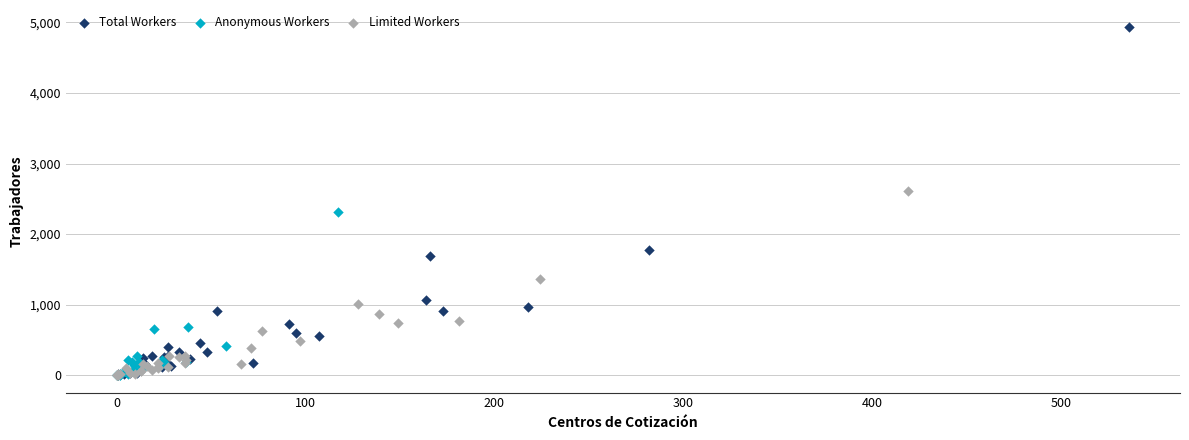

Which series contains the highest Y value?

Total Workers